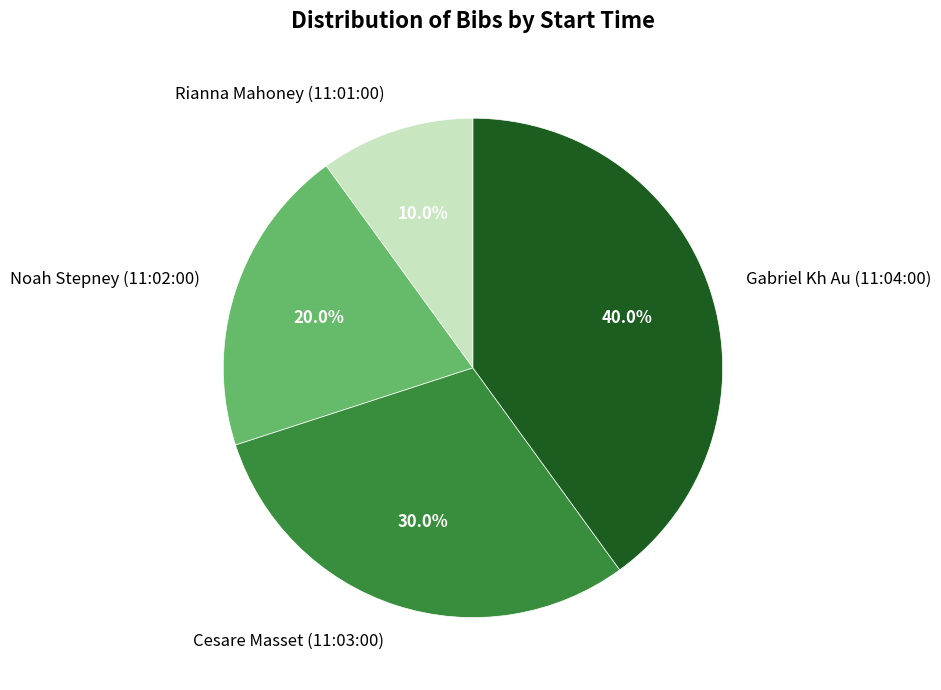

How many segments does this pie chart have?

4